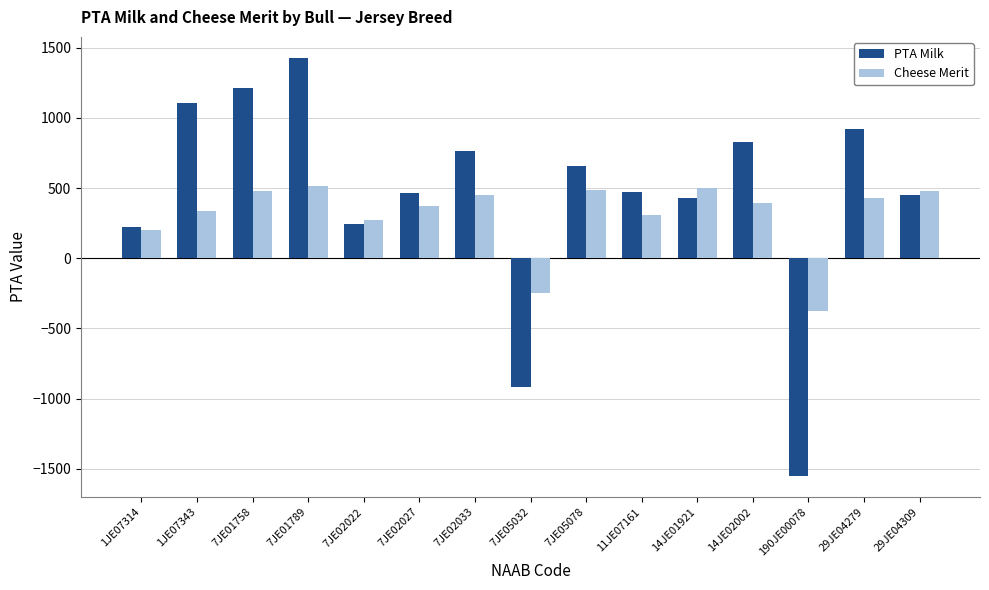

How many positive values does the PTA Milk series have?

13